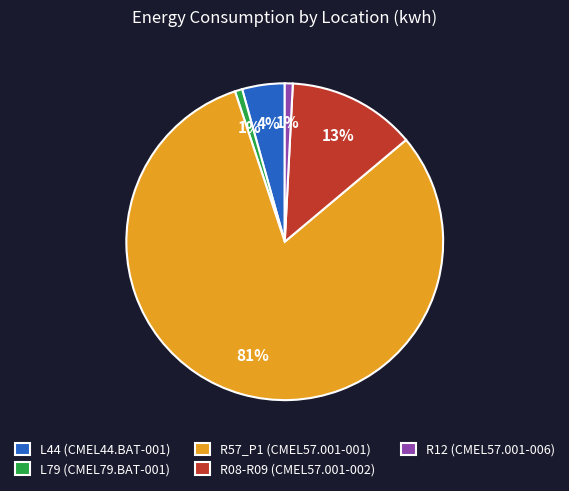

What is the largest slice in the pie chart?

R57_P1 (CMEL57.001-001)